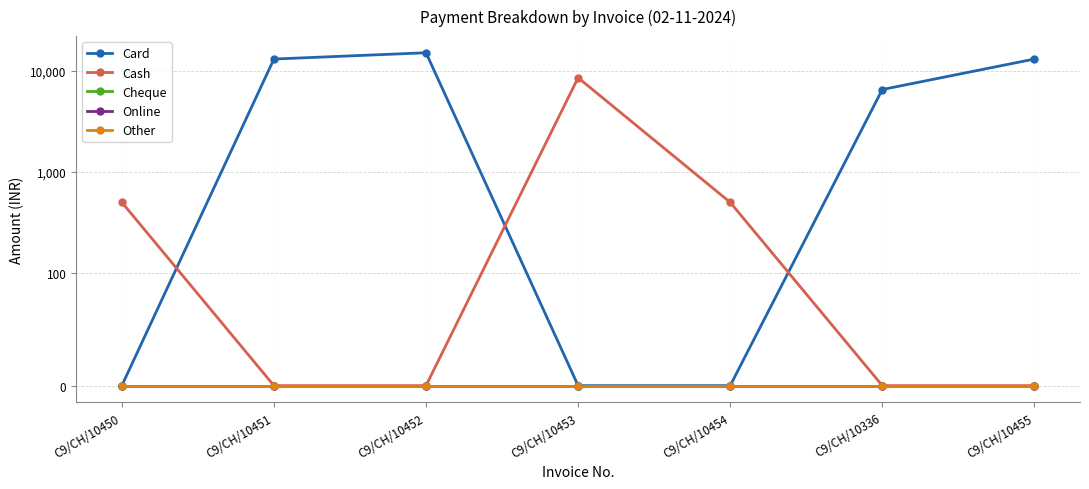

Reading left to right, extract all data points from this chart.

Card: 0	13000	15000	0	0	6500	13000
Cash: 500	0	0	8500	500	0	0
Cheque: 0	0	0	0	0	0	0
Online: 0	0	0	0	0	0	0
Other: 0	0	0	0	0	0	0